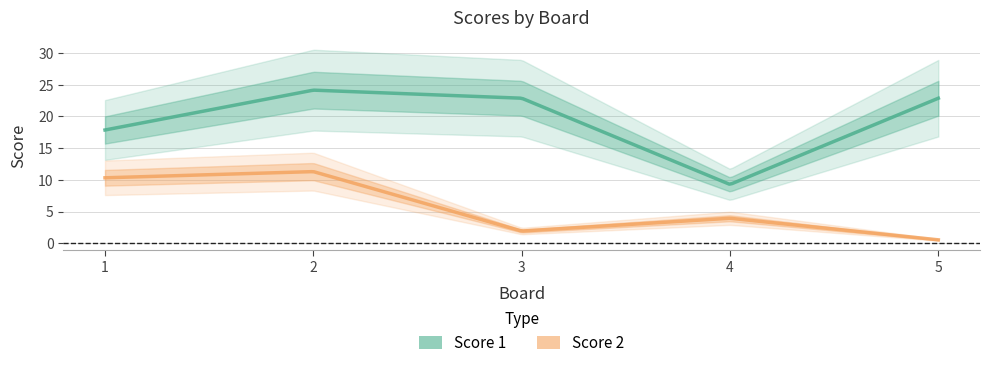

Which series changed the most between 1 and 5?

Score 2